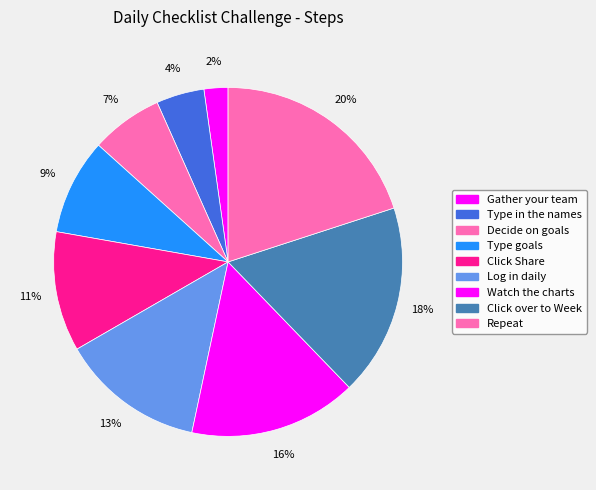

Count the number of slices in the pie.

9